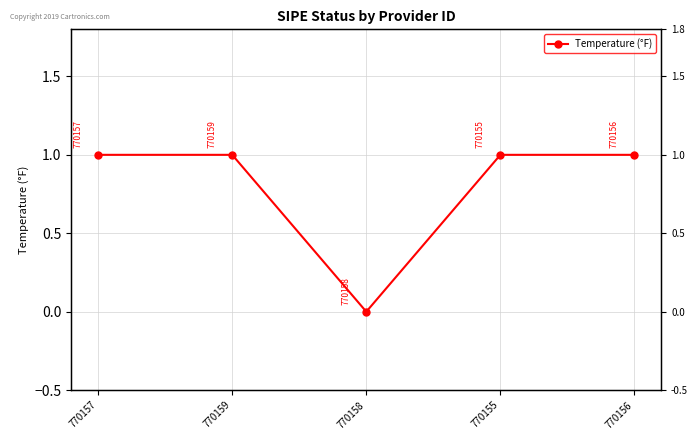

Reading right to left, what are all the values shown in this chart?

770156=1	770155=1	770158=0	770159=1	770157=1